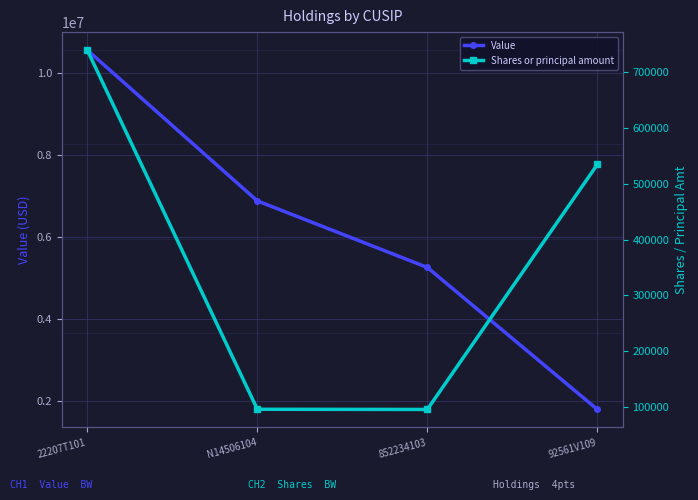

What is the spread (max minus min) of values at N14506104?

6785079